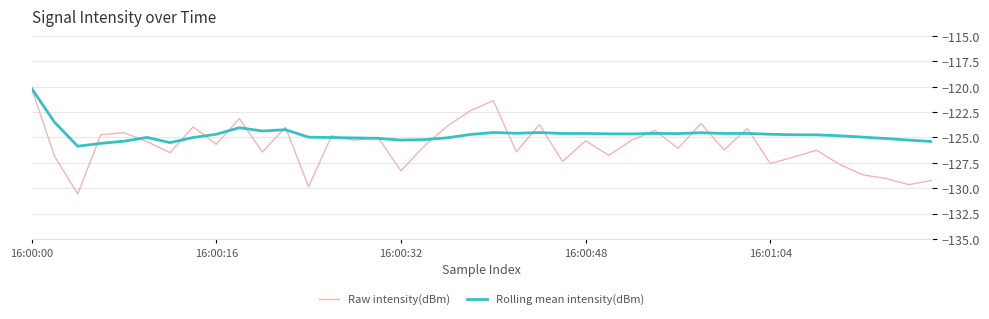

What is the difference between the second highest and second lowest values in the Raw intensity(dBm) series?

8.5